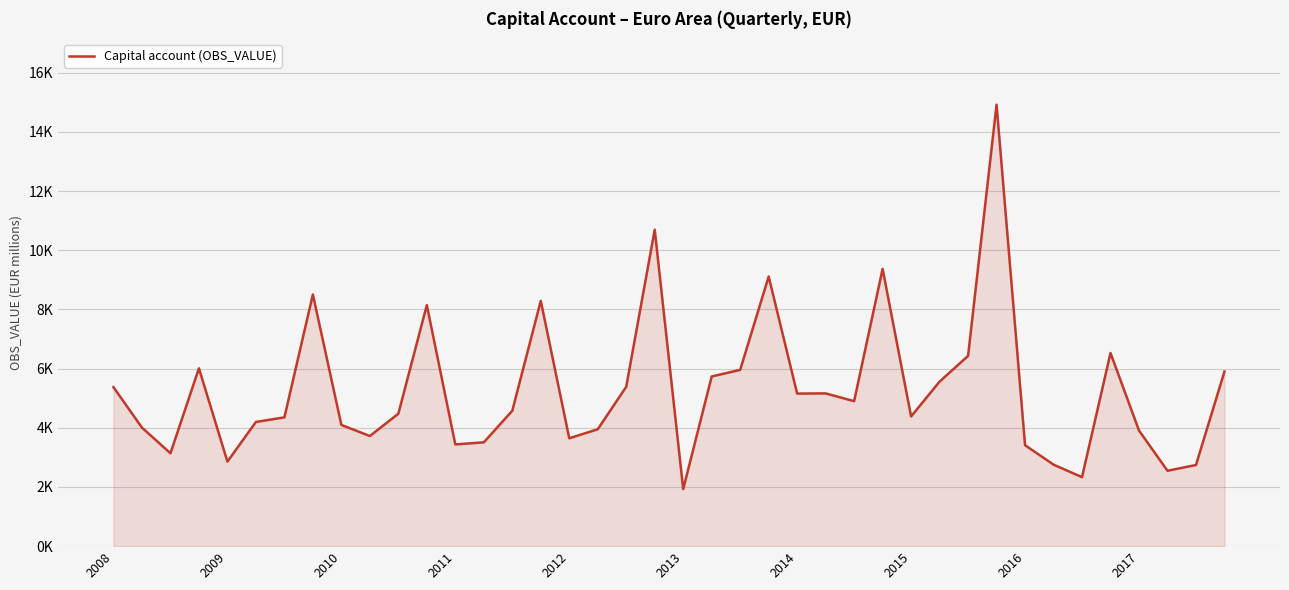

Which category has the lowest value across all series?

2013